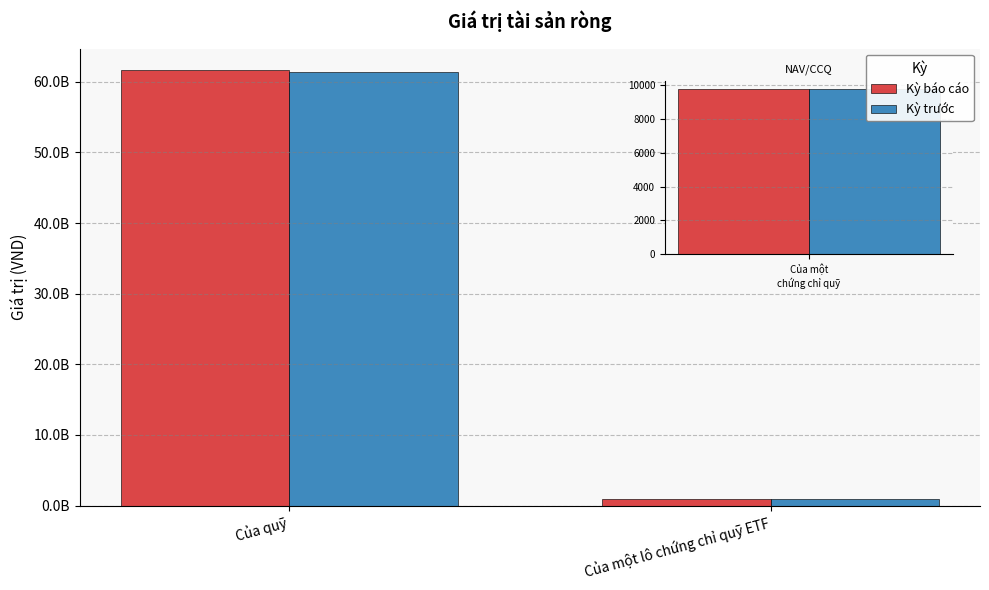

What position from the left is Của quỹ?

1